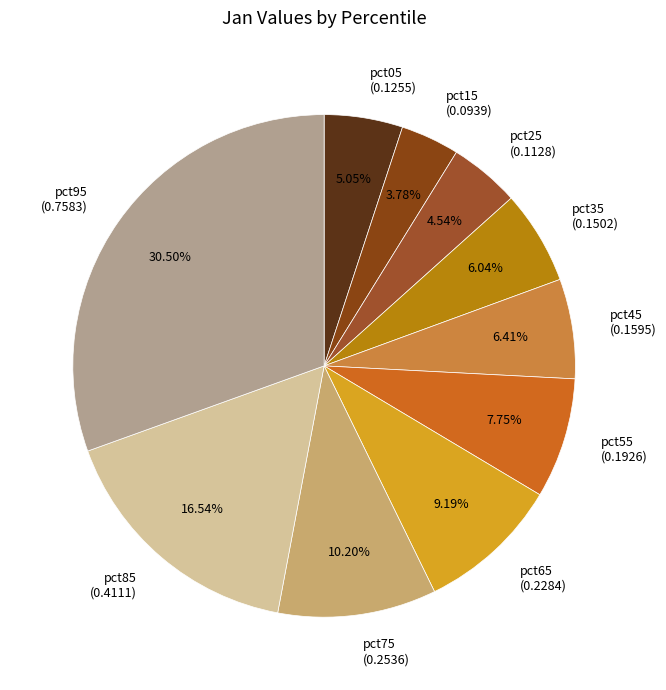

The pct75 slice represents 1% of the pie. True or false?

False